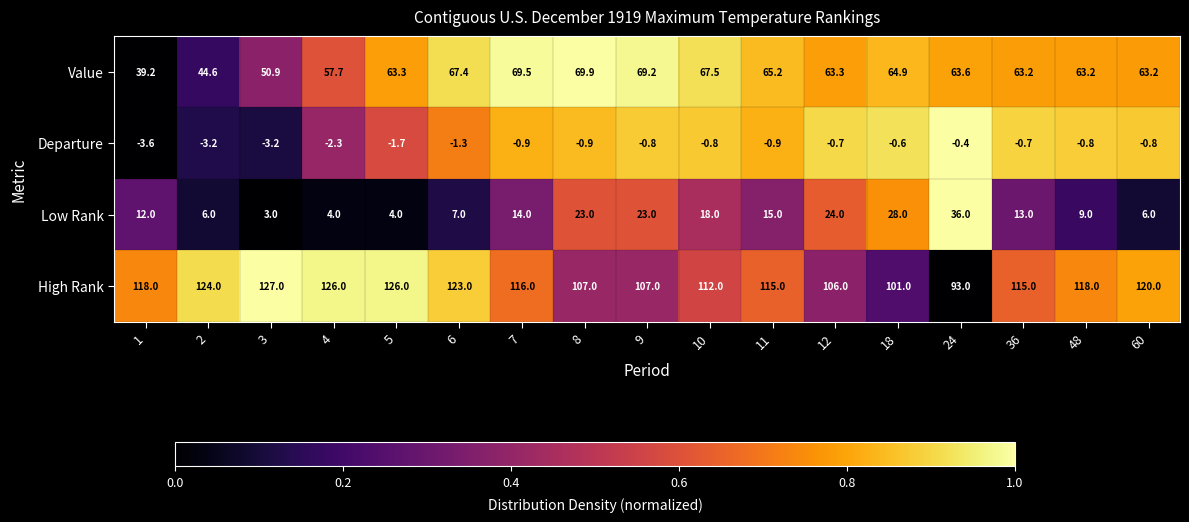

Is it true that High Rank equals 112.0 at 10?

True